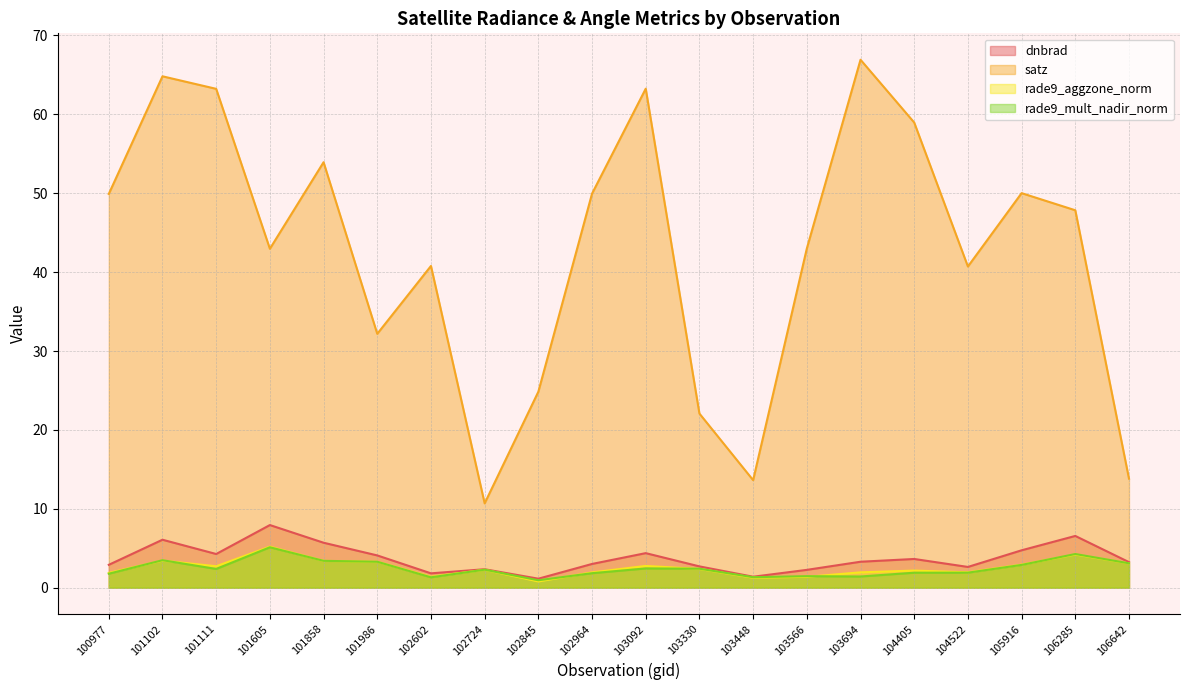

Which has a higher value, 100977 or 106285?

106285